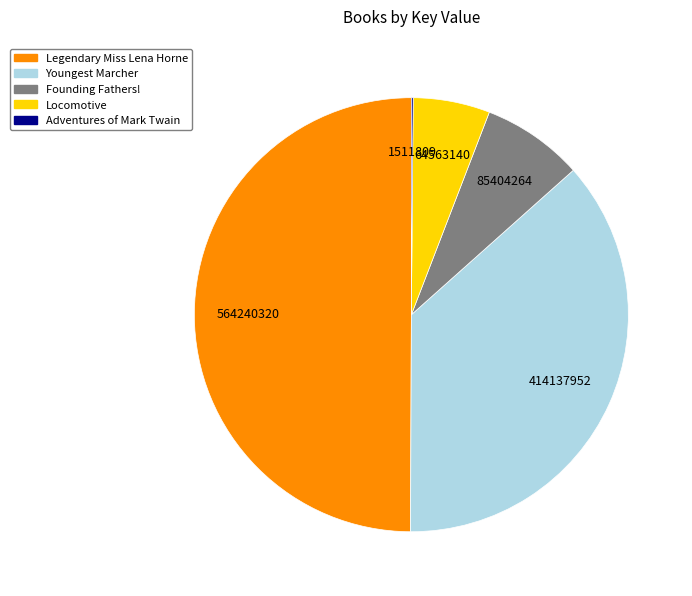

The Legendary Miss Lena Horne slice represents 50% of the pie. True or false?

True